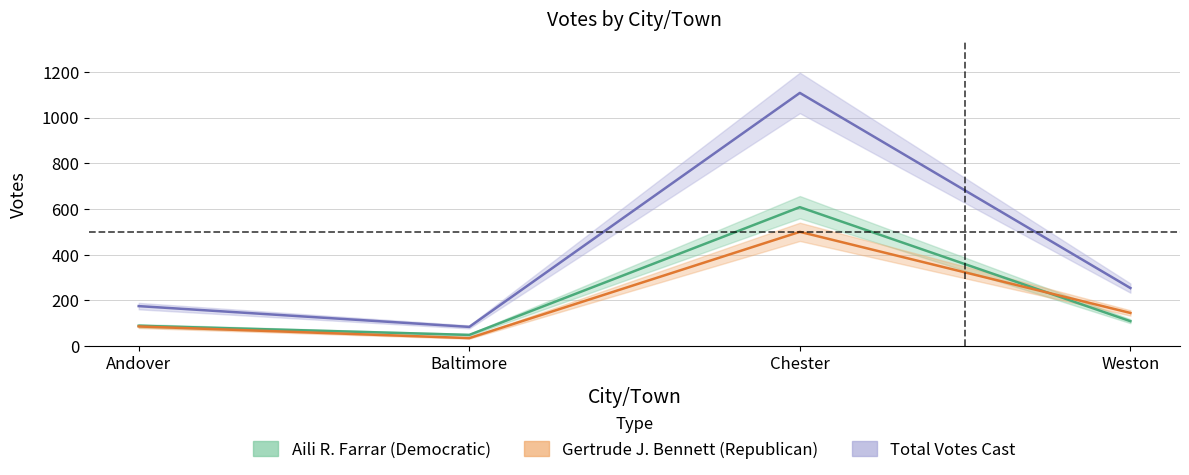

Is it true that Aili R. Farrar (Democratic) equals 21 at Baltimore?

False